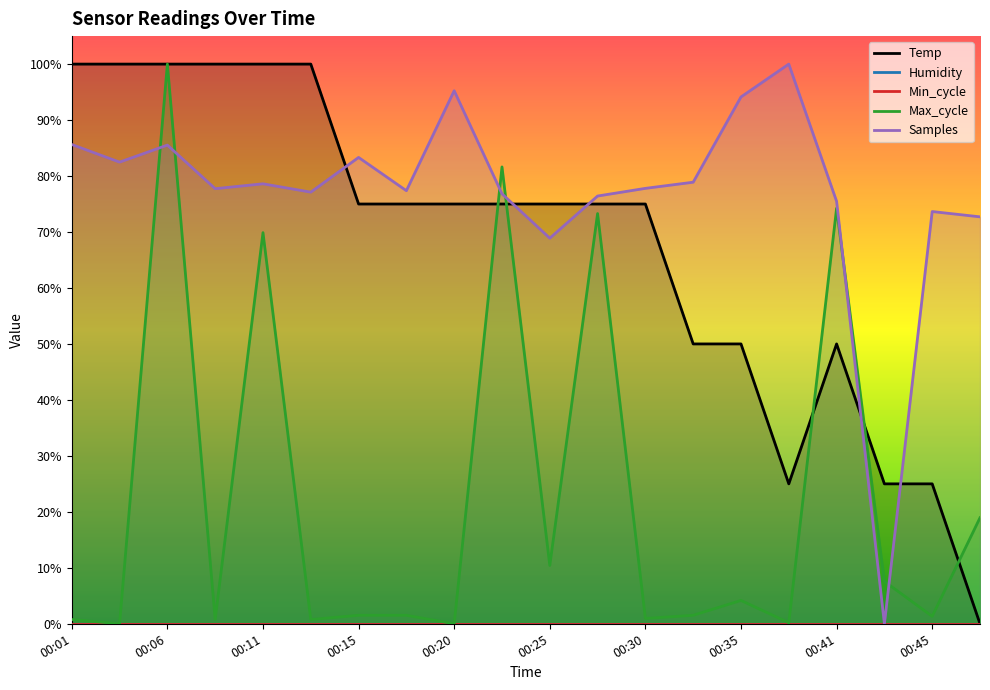

List the series in order of their overall mean, lowest first.

Max_cycle, Temp, Samples